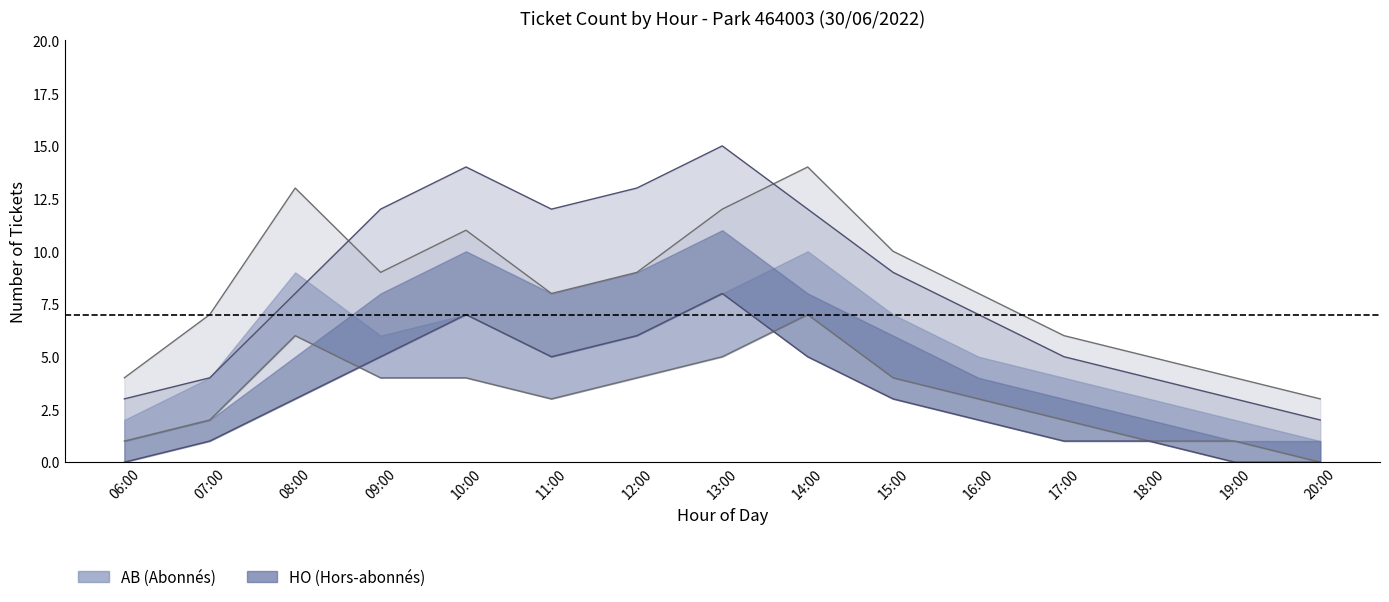

How many data points in HO_lower are above 3?

6